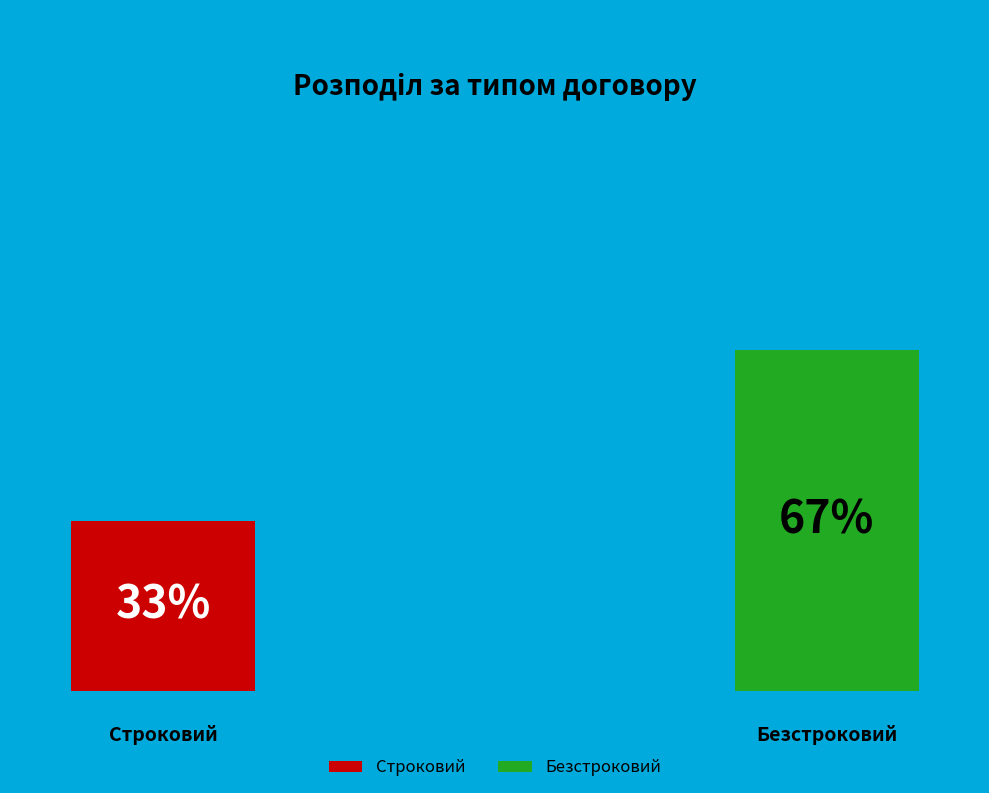

What is the smallest slice in the pie chart?

Строковий